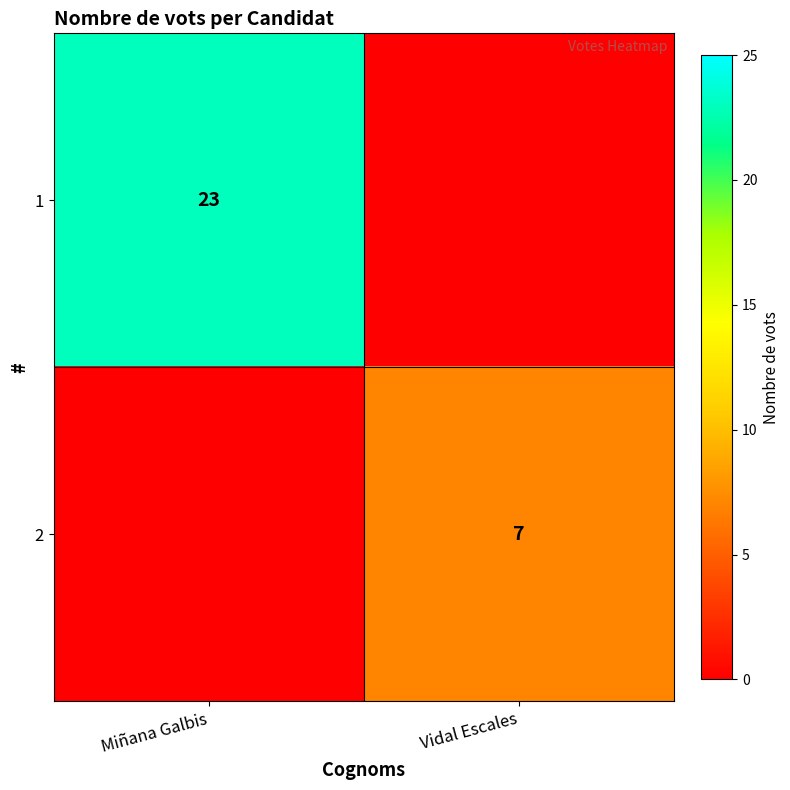

True or false: 1 has a value of 12 at Miñana Galbis.

False